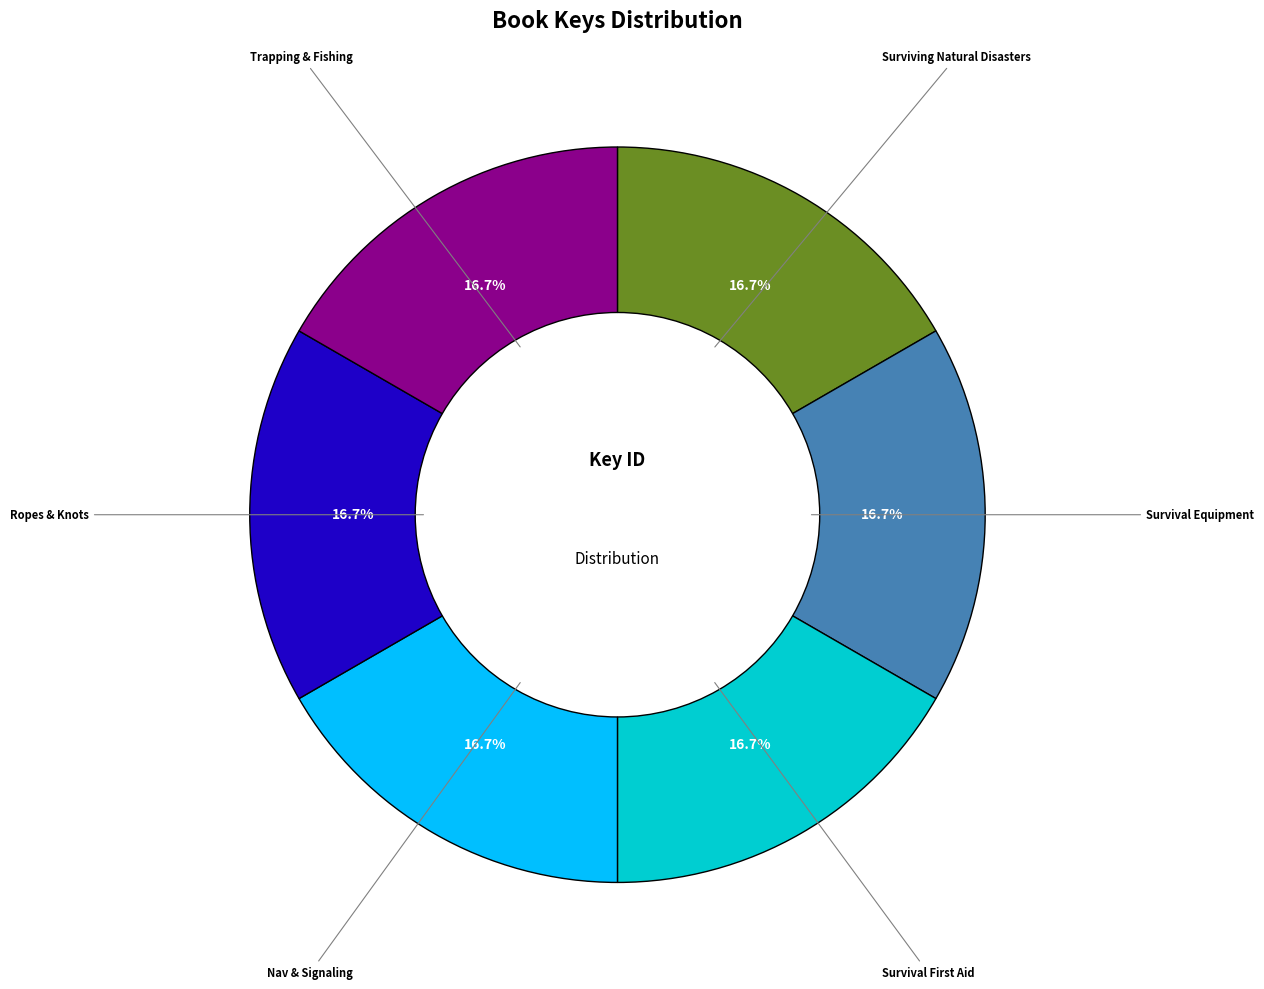

Is there a majority slice in this chart?

No